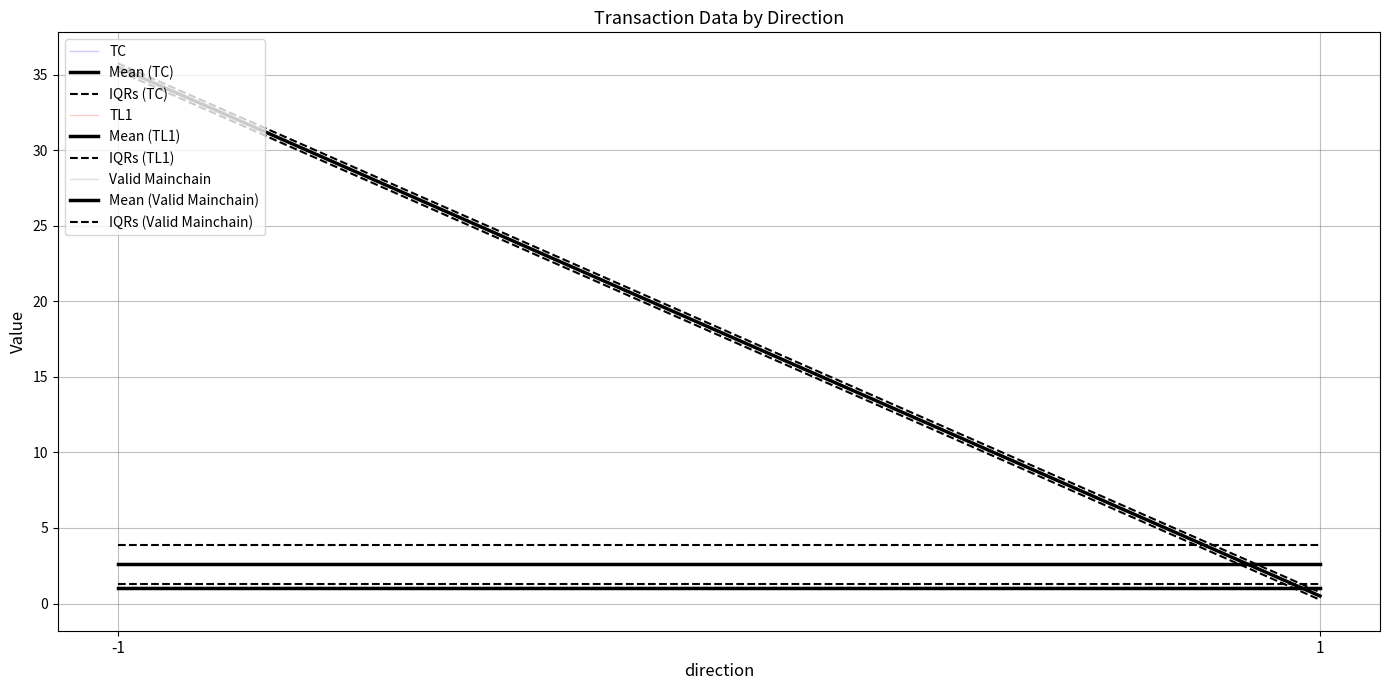

What is the value of the Mean (Valid Mainchain) point at the 2nd from the left?

1.0